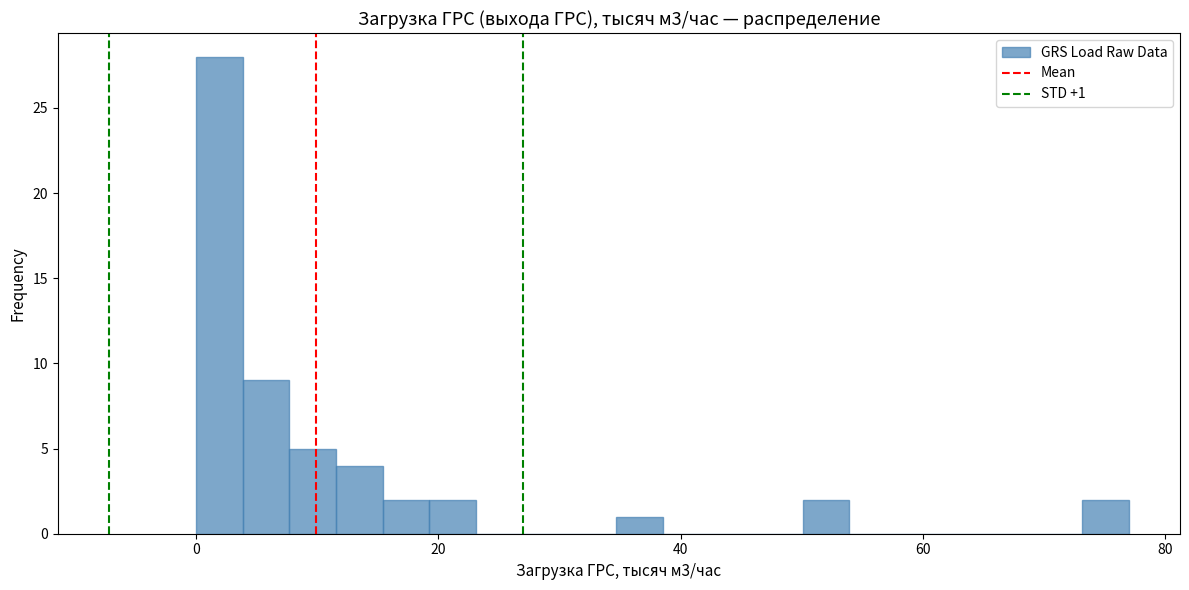

Around what value on the x-axis is the tallest bar? Give the approximate position of its centre, as read against the axis.

2